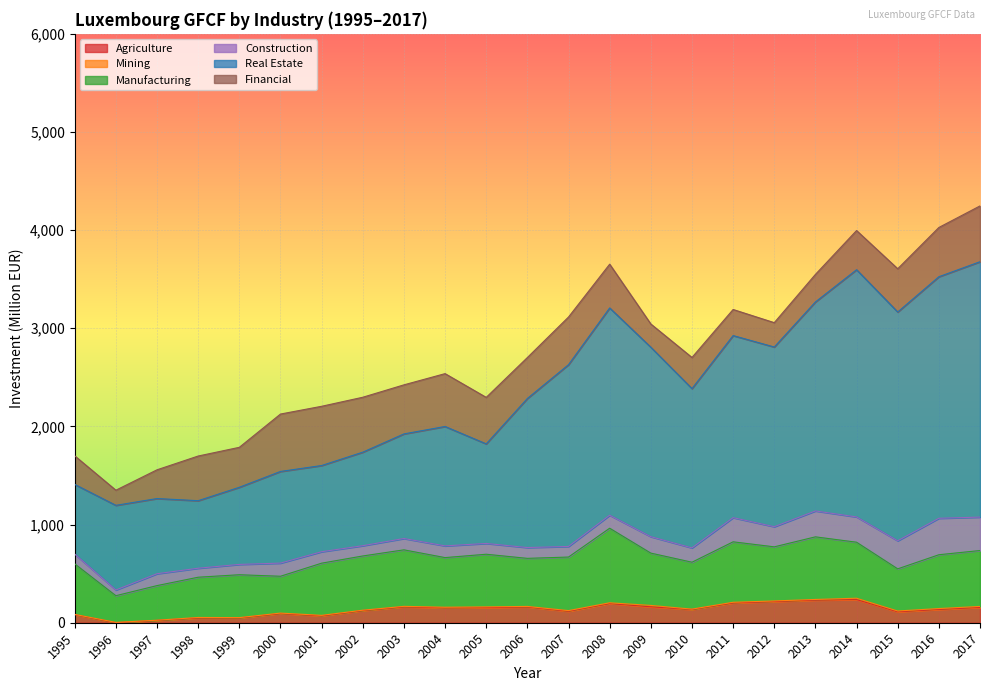

At which category is the sum across all series the highest?

2017